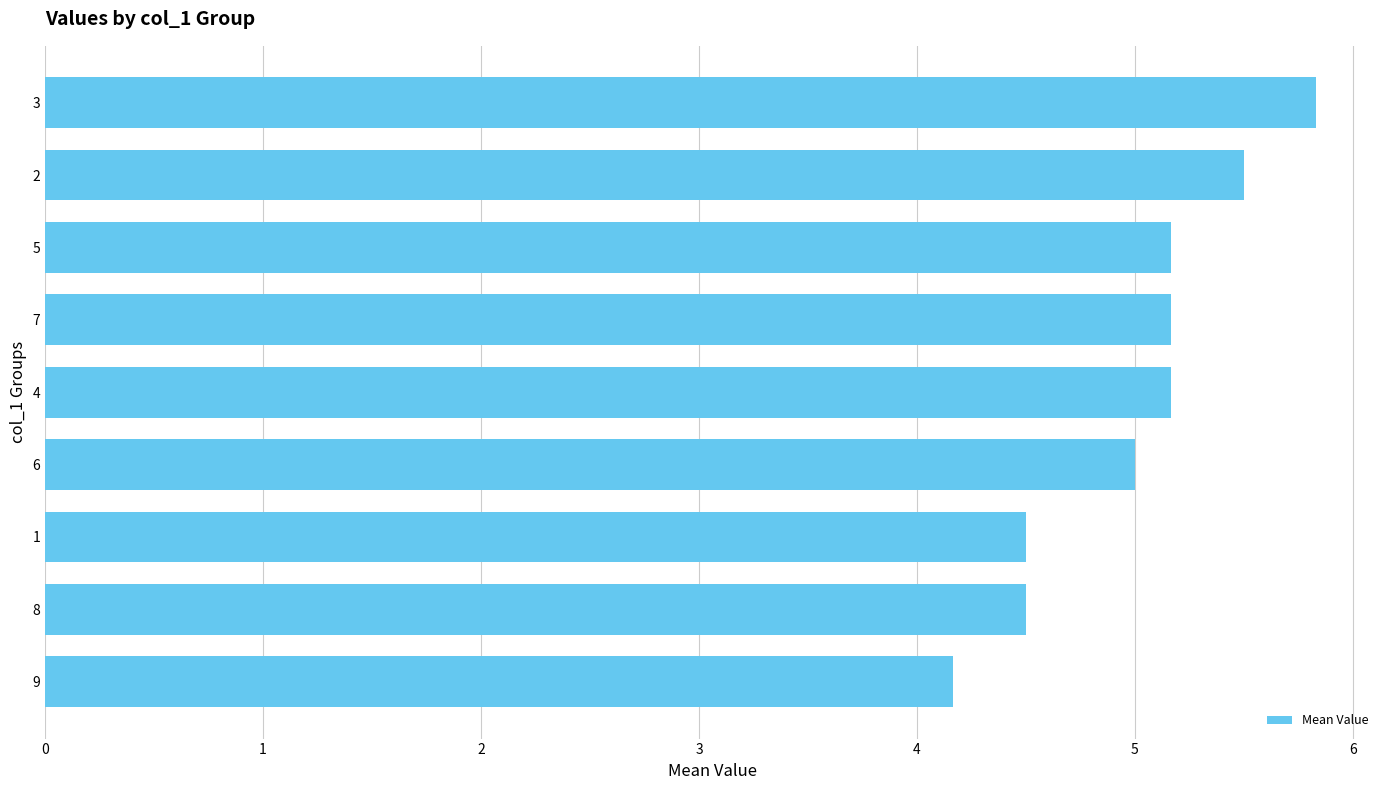

Does the chart contain any negative values?

No